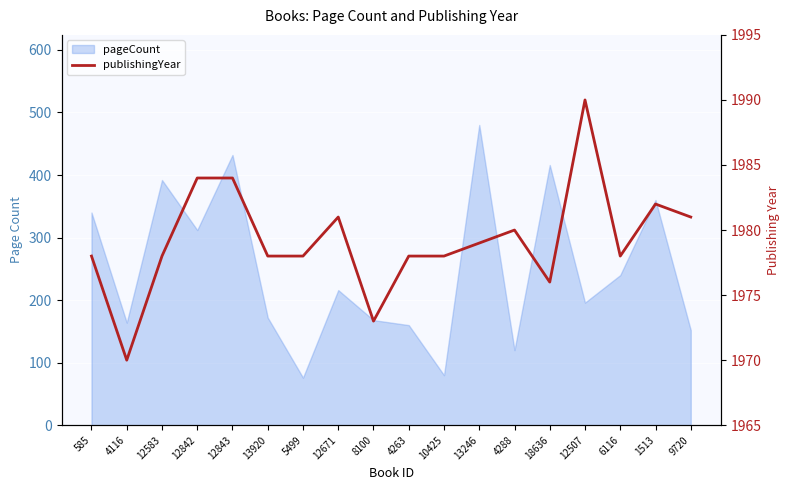

Reading left to right, what are all the values shown in this chart?

585=1978	4116=1970	12583=1978	12842=1984	12843=1984	13920=1978	5499=1978	12671=1981	8100=1973	4263=1978	10425=1978	13246=1979	4288=1980	18636=1976	12507=1990	6116=1978	1513=1982	9720=1981